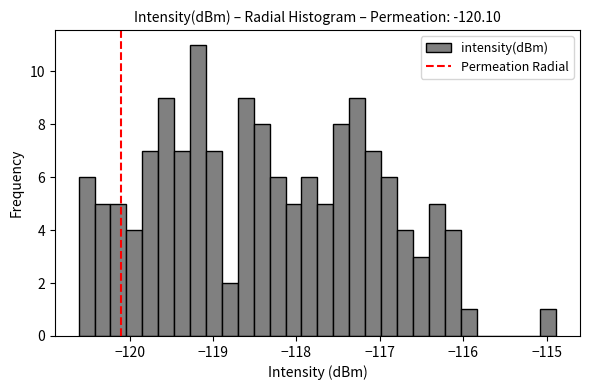

Around what value on the x-axis is the tallest bar? Give the approximate position of its centre, as read against the axis.

-119.2